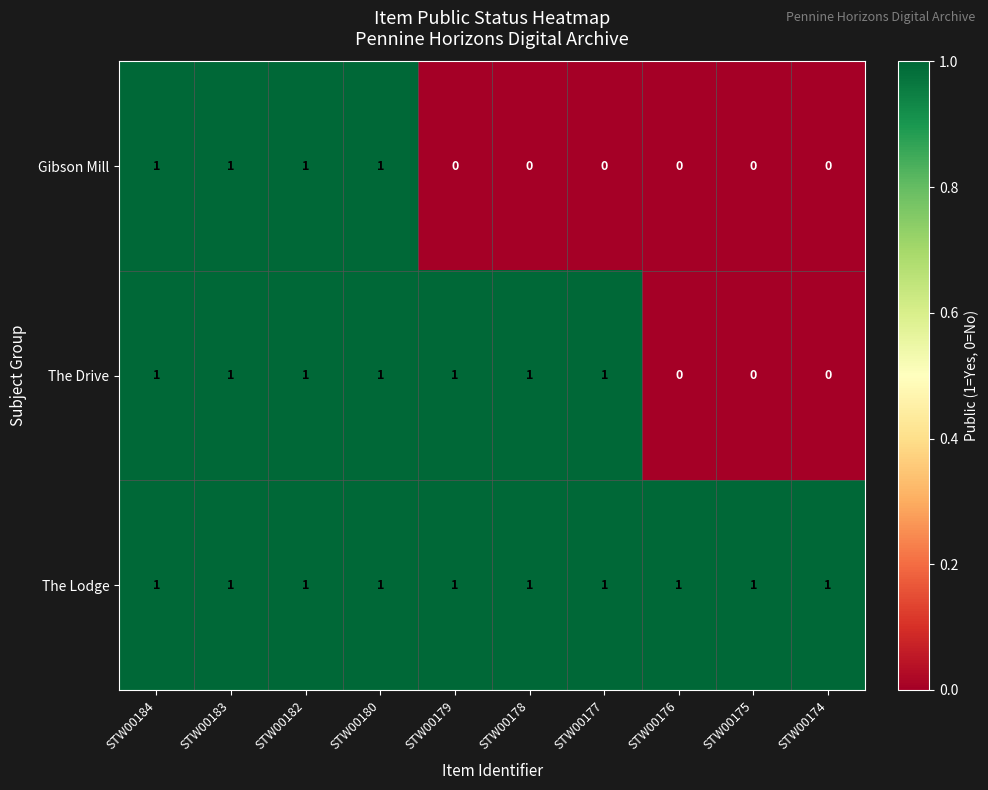

Reading left to right, list all the values displayed in this chart.

Gibson Mill: 1	1	1	1	0	0	0	0	0	0
The Drive: 1	1	1	1	1	1	1	0	0	0
The Lodge: 1	1	1	1	1	1	1	1	1	1